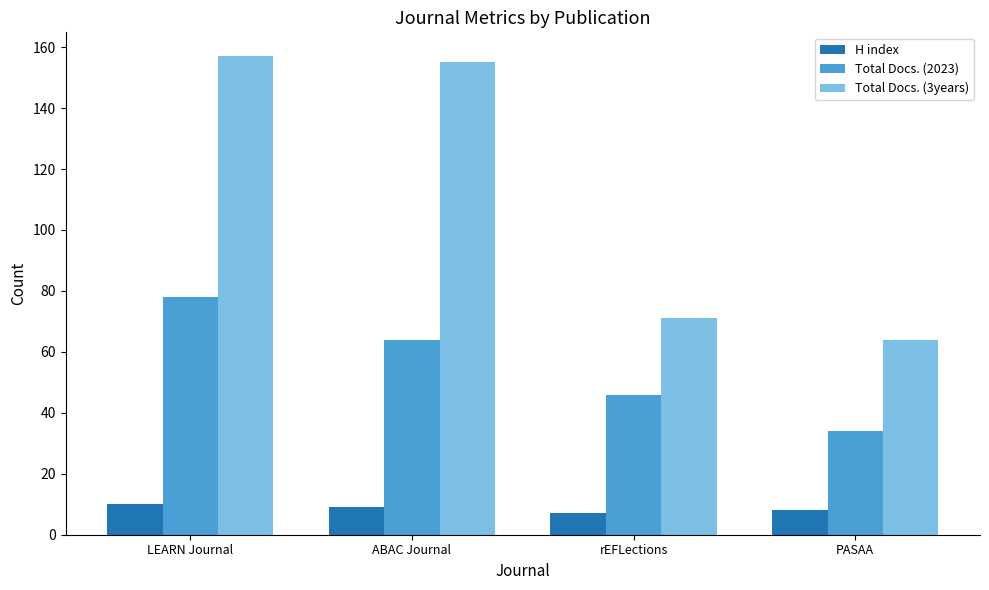

Rank the series by their average value, from lowest to highest.

H index, Total Docs. (2023), Total Docs. (3years)